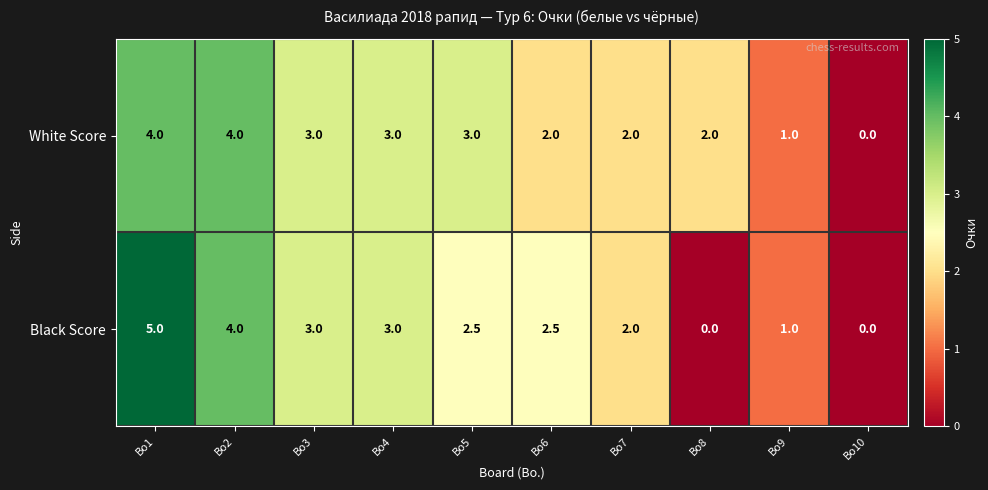

Count the number of data series in this chart.

2